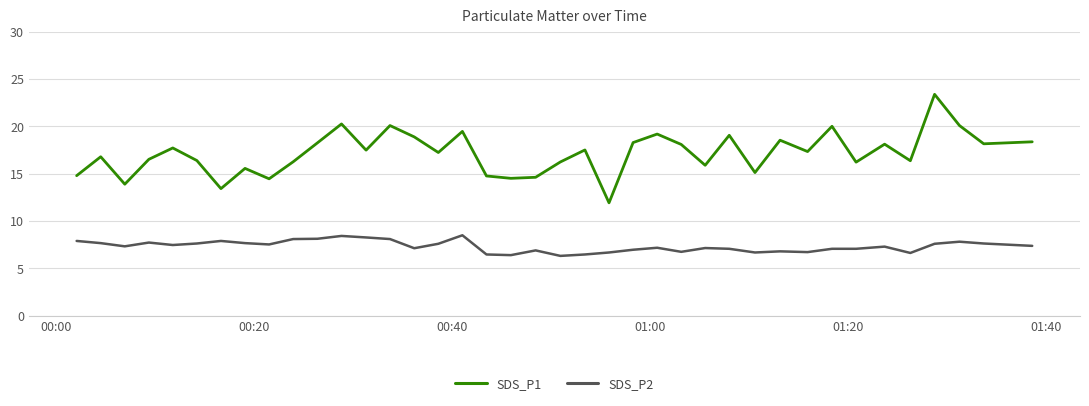

Which series has the widest spread of values?

SDS_P1